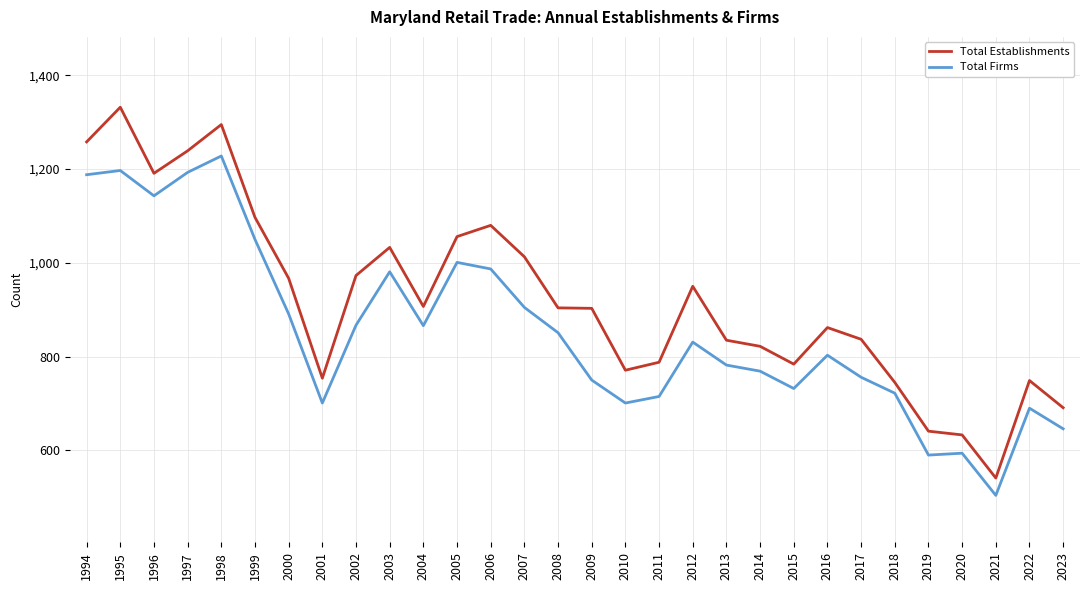

How many lines are shown in the chart?

2